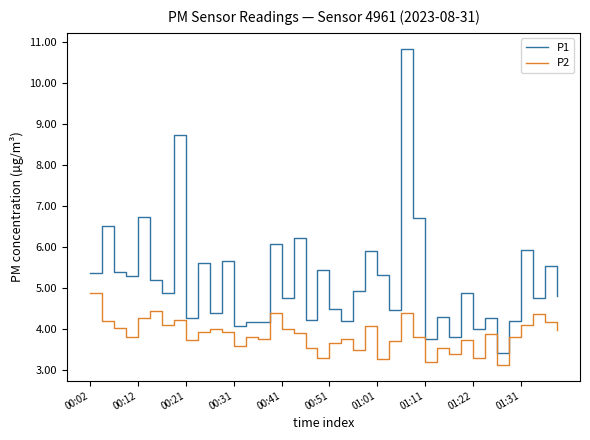

Which series has the largest total across all categories?

P1